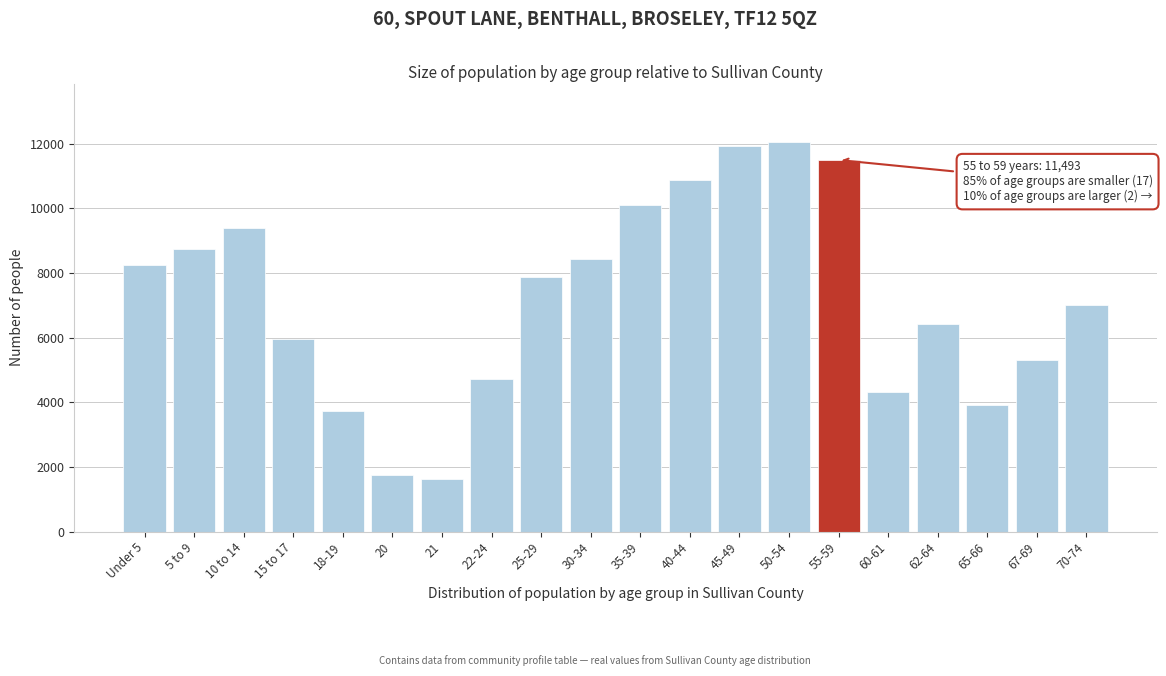

Reading left to right, what are all the values shown in this chart?

8232	8734	9380	5947	3731	1743	1637	4718	7890	8422	10105	10883	11912	12050	11493	4312	6419	3902	5318	7014